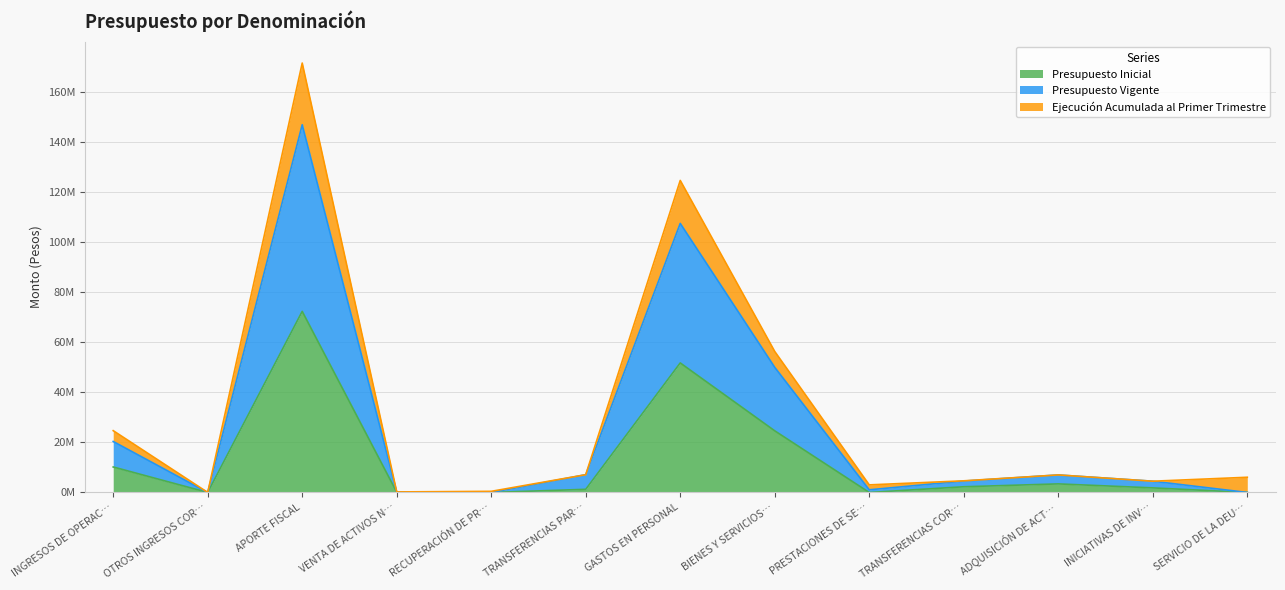

Where does the Presupuesto Inicial series first go above 1?

INGRESOS DE OPERAC…